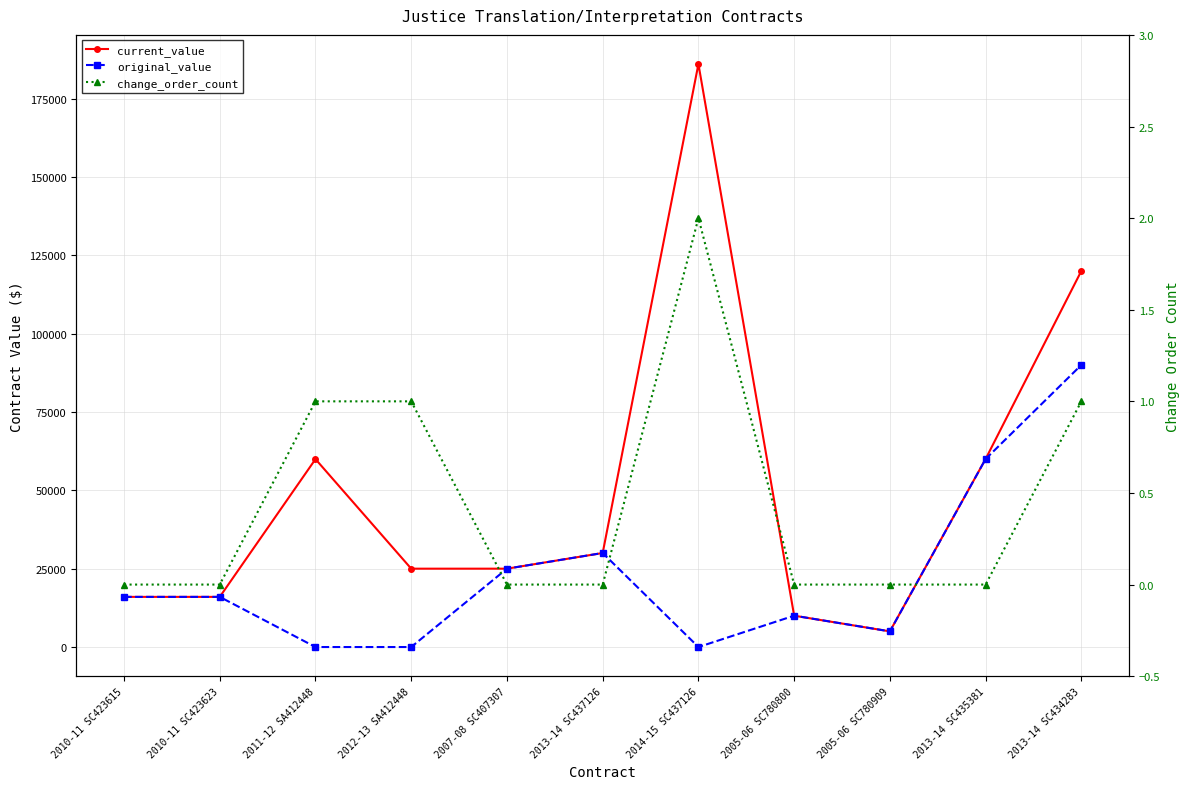

Reading right to left, extract all data points from this chart.

current_value: 2013-14 SC434283=120000.0	2013-14 SC435381=60000.0	2005-06 SC780909=5000.0	2005-06 SC780800=10000.0	2014-15 SC437126=186000.0	2013-14 SC437126=30000.0	2007-08 SC407307=25000.0	2012-13 SA412448=25000.0	2011-12 SA412448=59949.5	2010-11 SC423623=16000.0	2010-11 SC423615=16000.0
original_value: 2013-14 SC434283=90000.0	2013-14 SC435381=60000.0	2005-06 SC780909=5000.0	2005-06 SC780800=10000.0	2014-15 SC437126=0.0	2013-14 SC437126=30000.0	2007-08 SC407307=25000.0	2012-13 SA412448=0.0	2011-12 SA412448=0.0	2010-11 SC423623=16000.0	2010-11 SC423615=16000.0
change_order_count: 2013-14 SC434283=1.0	2013-14 SC435381=0.0	2005-06 SC780909=0.0	2005-06 SC780800=0.0	2014-15 SC437126=2.0	2013-14 SC437126=0.0	2007-08 SC407307=0.0	2012-13 SA412448=1.0	2011-12 SA412448=1.0	2010-11 SC423623=0.0	2010-11 SC423615=0.0